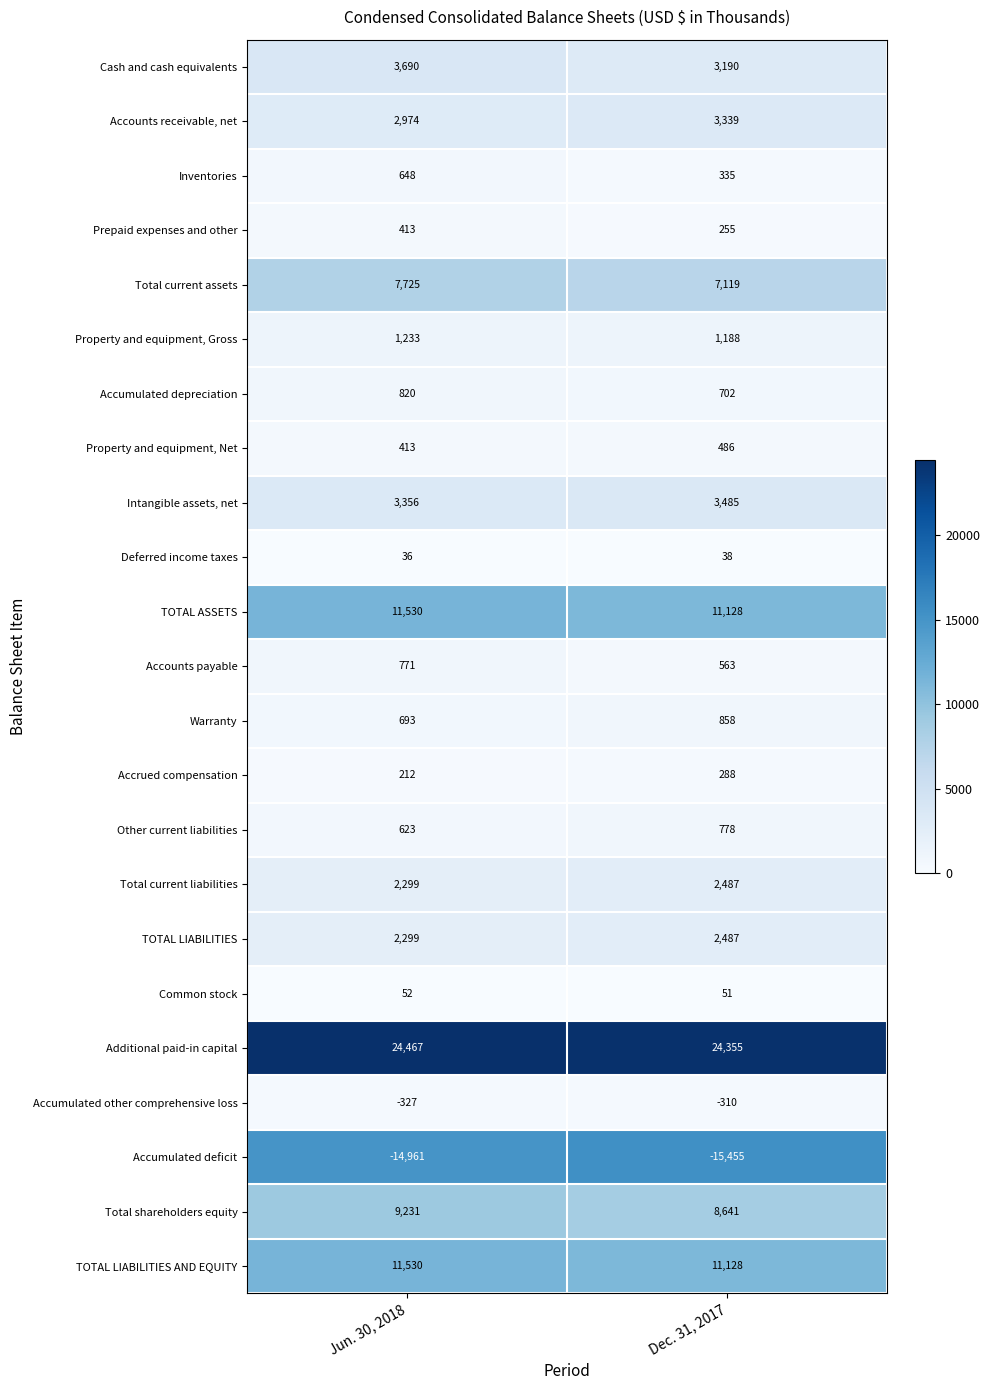

At which category is the sum across all series the highest?

Jun. 30, 2018